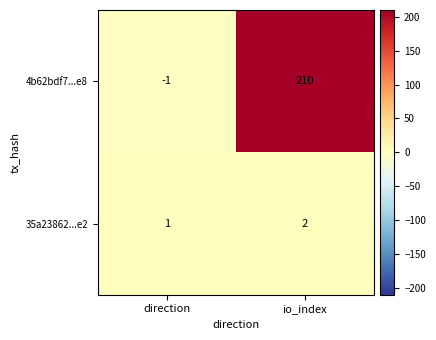

At which label does 4b62bdf7...e8 reach its minimum?

direction